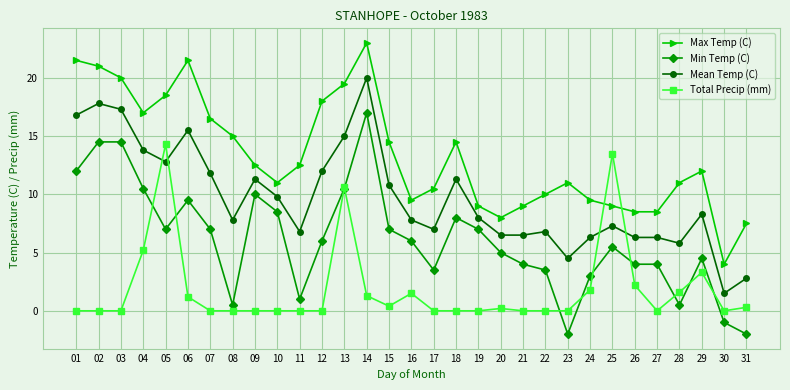

What is the minimum value for Mean Temp (C)?

1.5